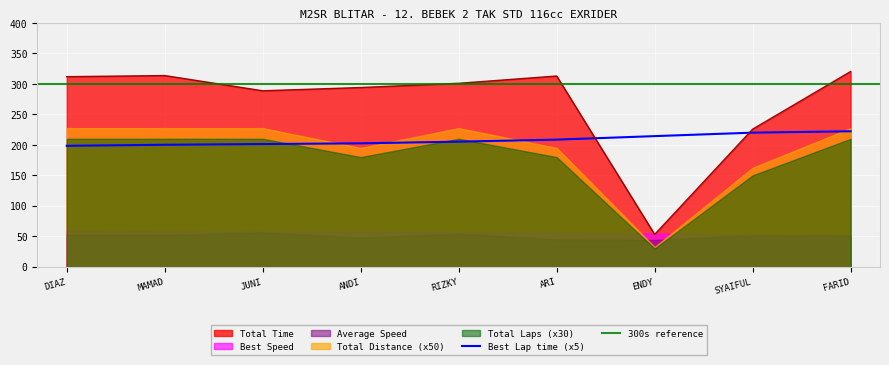

How many interior local valleys does the Total Distance series have?

2